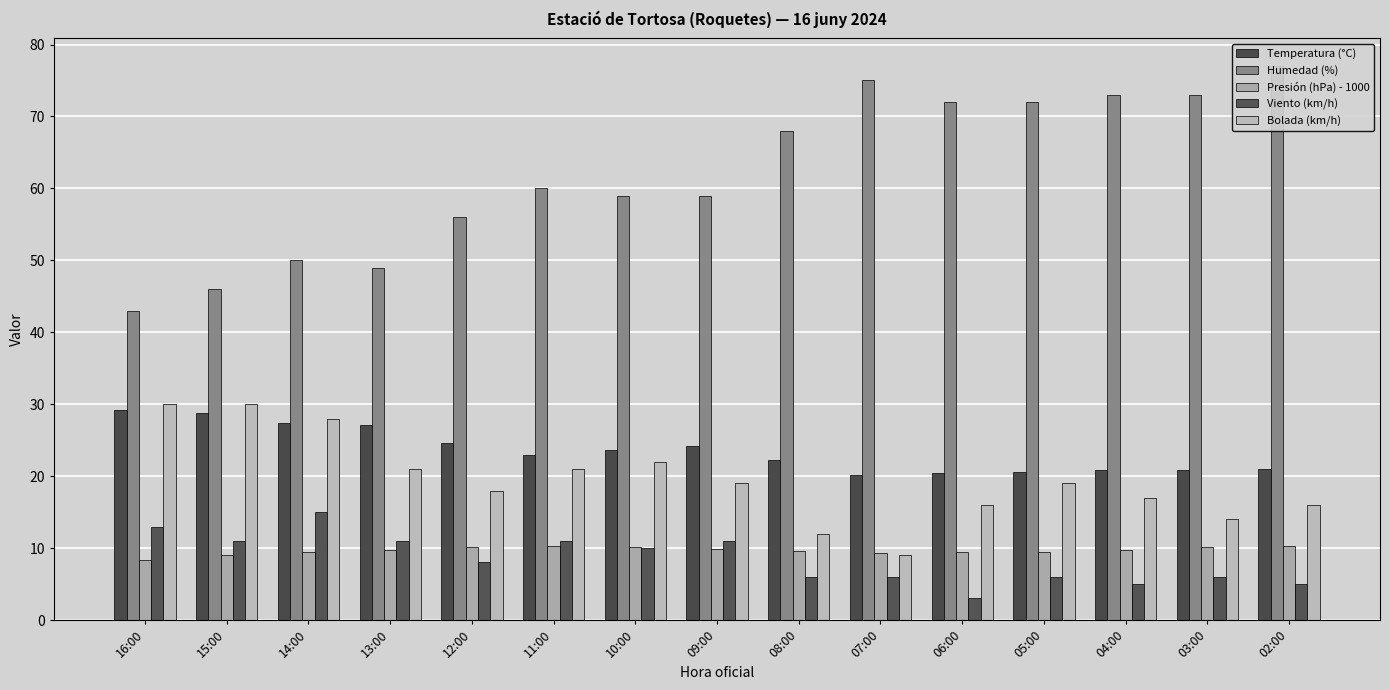

What is the sum of all Temperatura (°C) values?

354.1